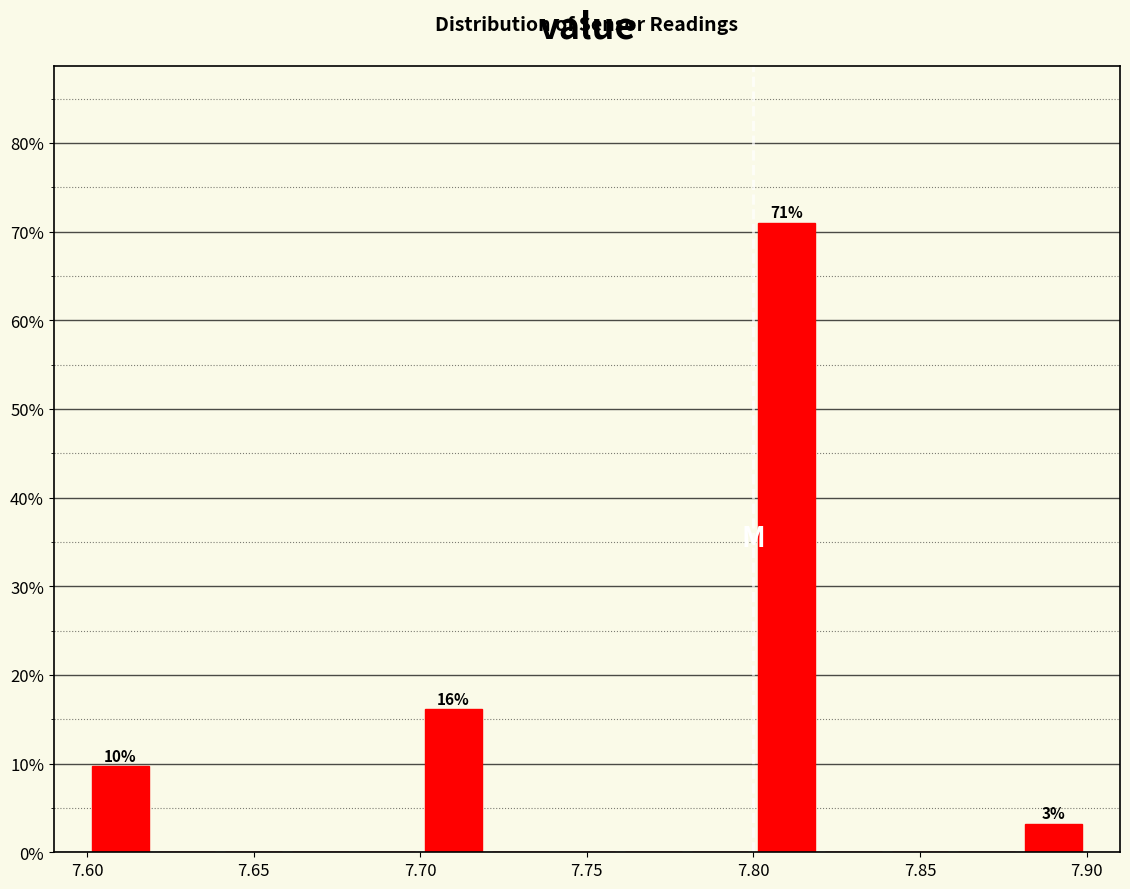

Which range on the x-axis has the tallest bar?

7.80 to 7.82